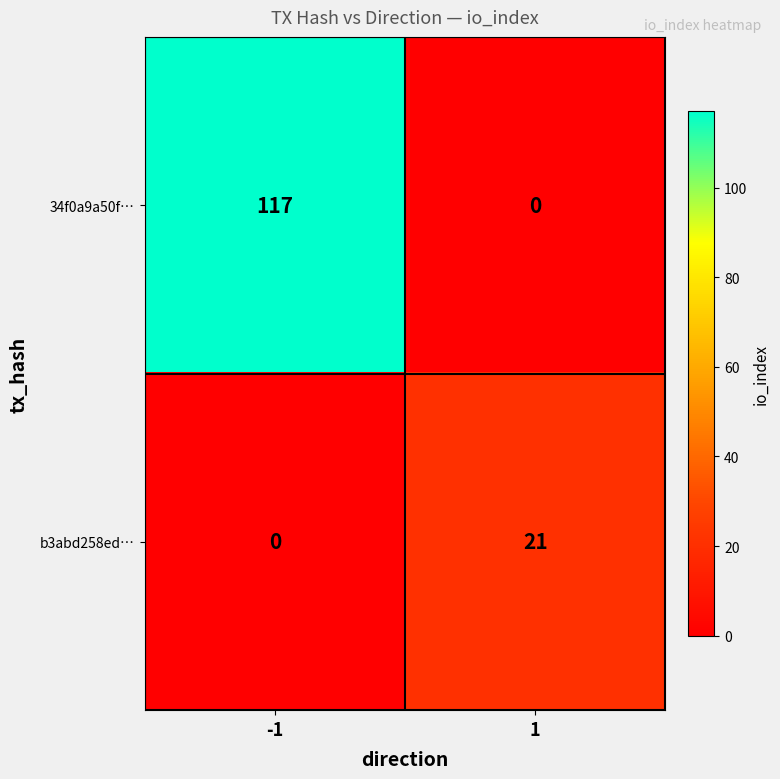

How many data points does each series have?

2